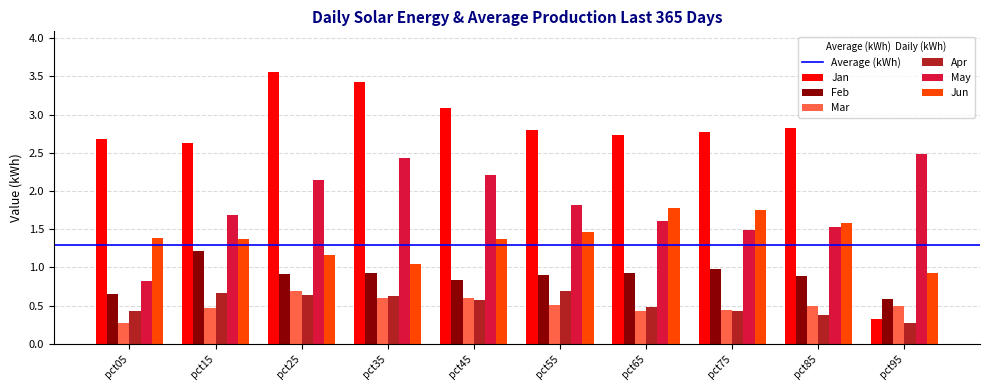

Is it true that Feb equals 1.3 at pct25?

False